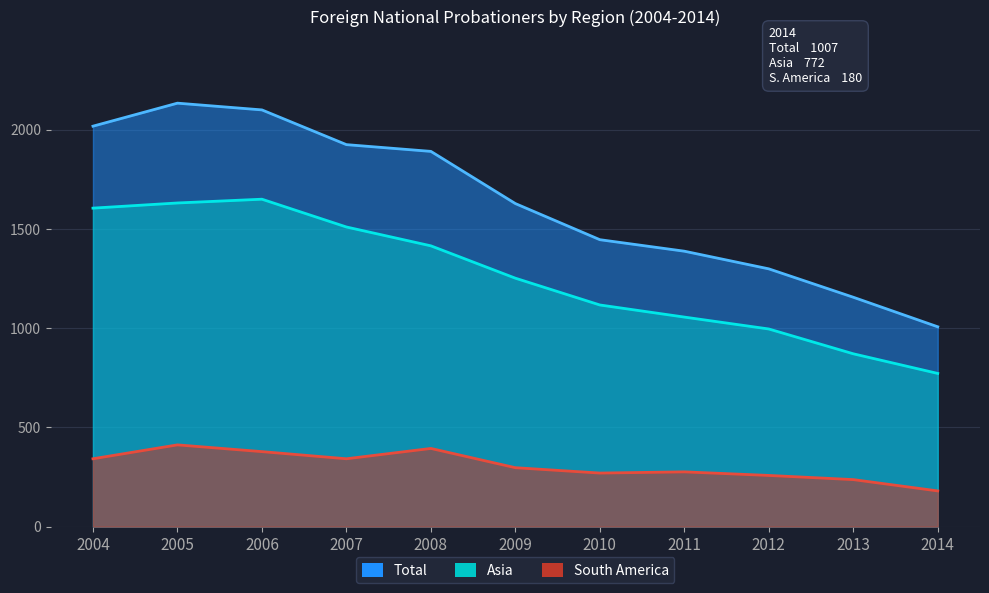

Where is Asia nearest to the value 1211?

2009